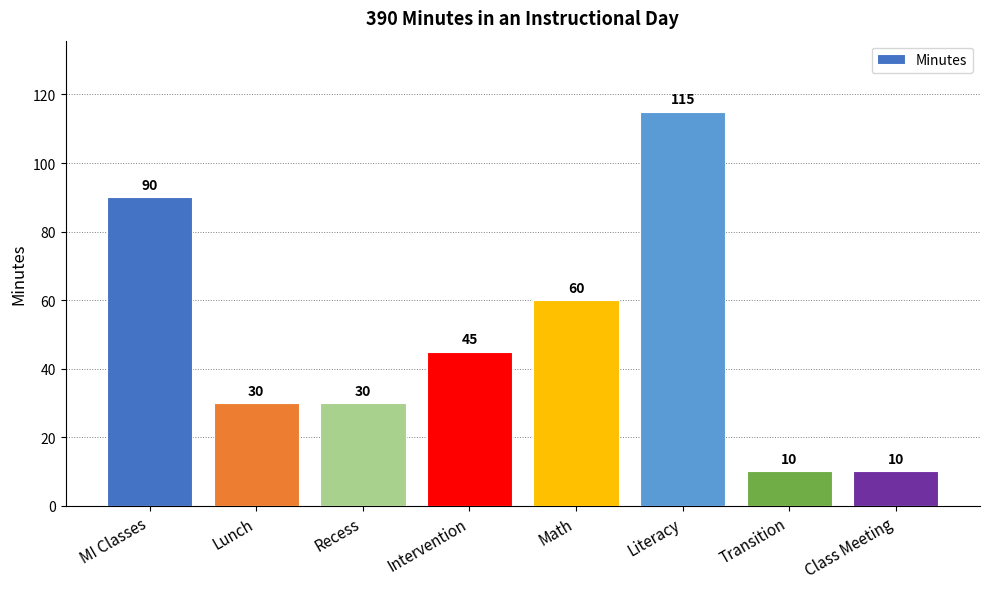

What is the sum of the values at Class Meeting and Math?

70